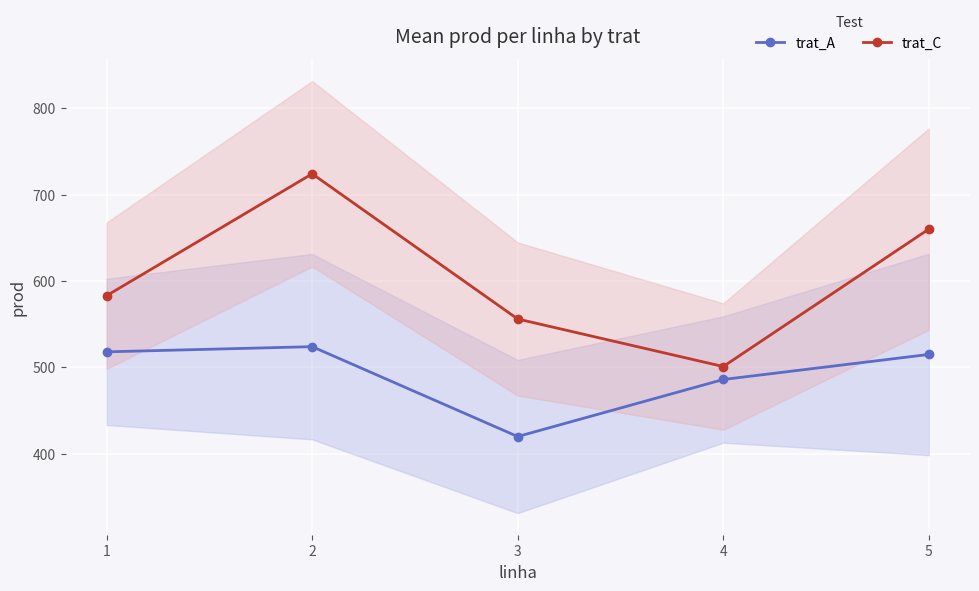

True or false: trat_C has a value of 724 at 2.

True